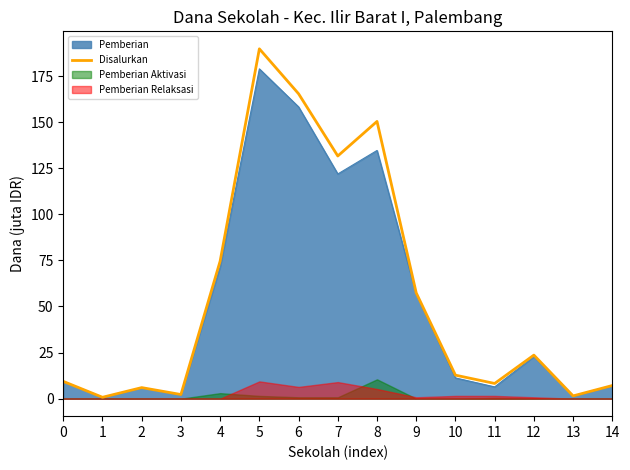

At which category does the chart reach its minimum across all series?

1